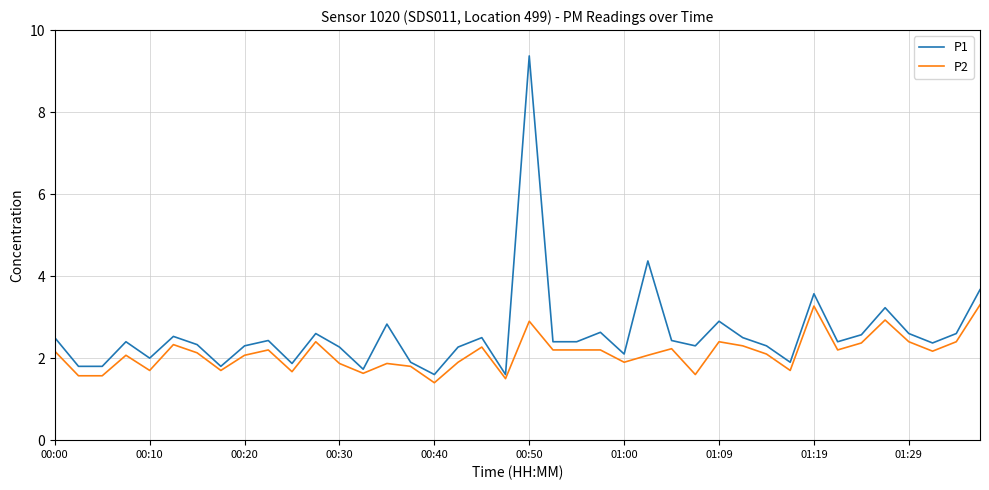

Does the chart display data point markers on the line(s)?

No